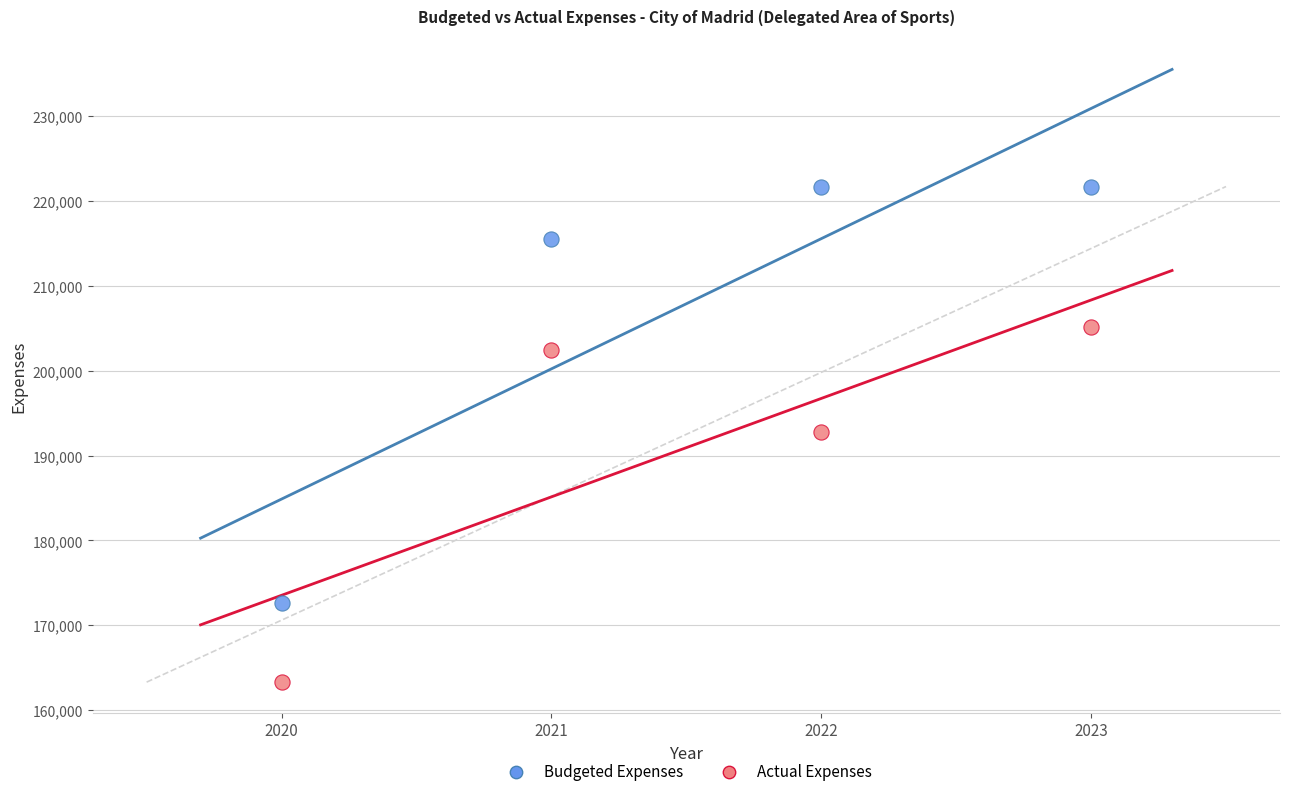

Which series has the widest spread of Y values?

Budgeted Expenses